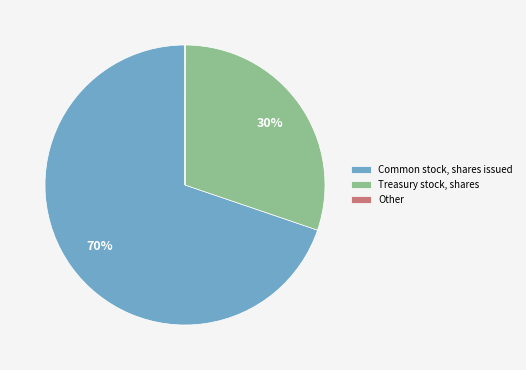

Which slice is the largest?

Common stock, shares issued